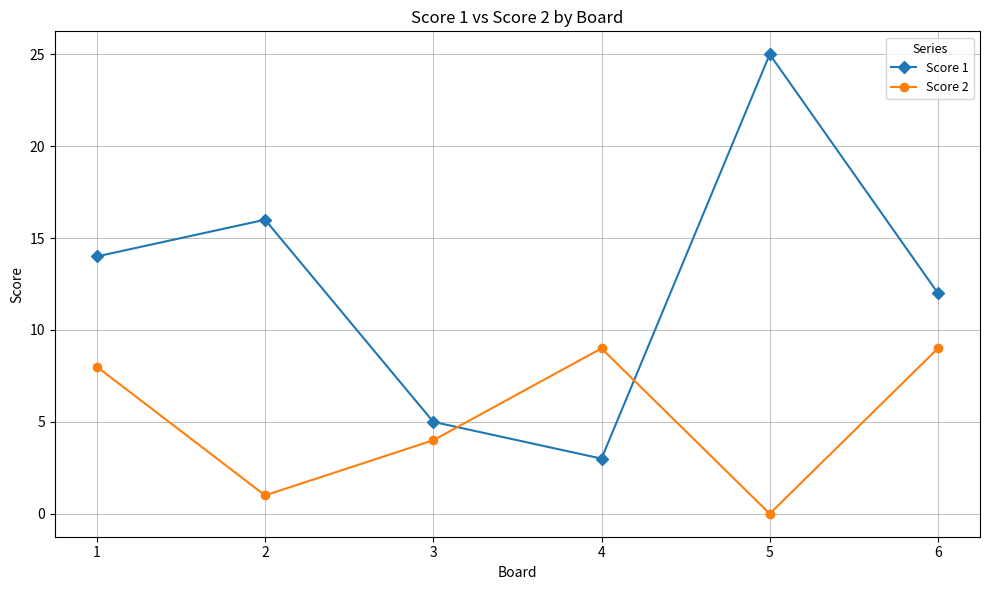

Does the chart display data point markers on the line(s)?

Yes